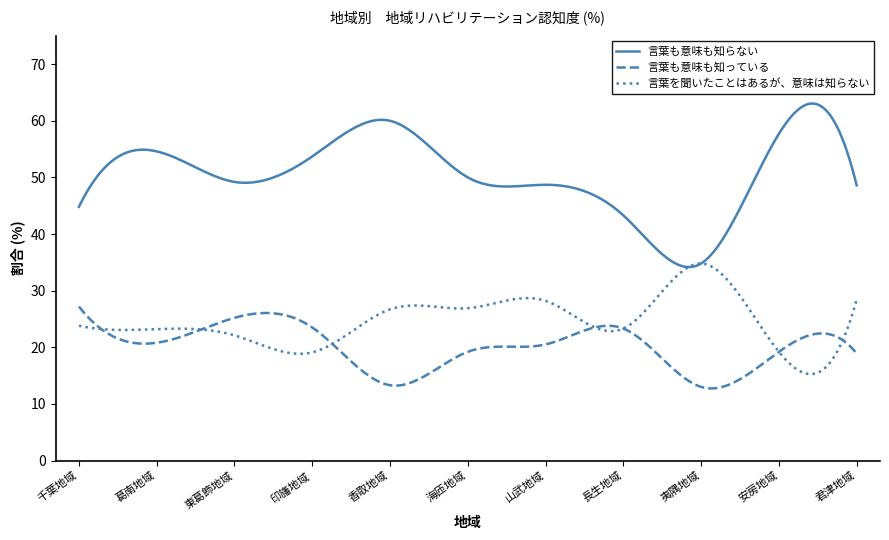

Which series has the largest total across all categories?

言葉も意味も知らない